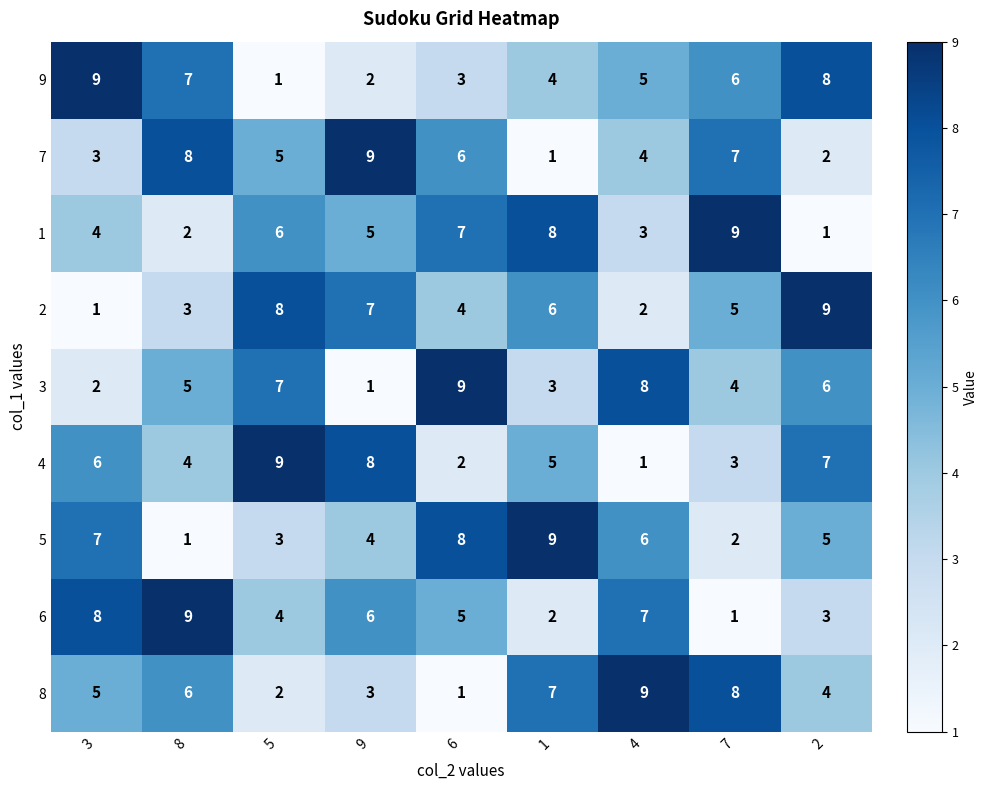

Count the 7 values in the range 3 to 7.

5